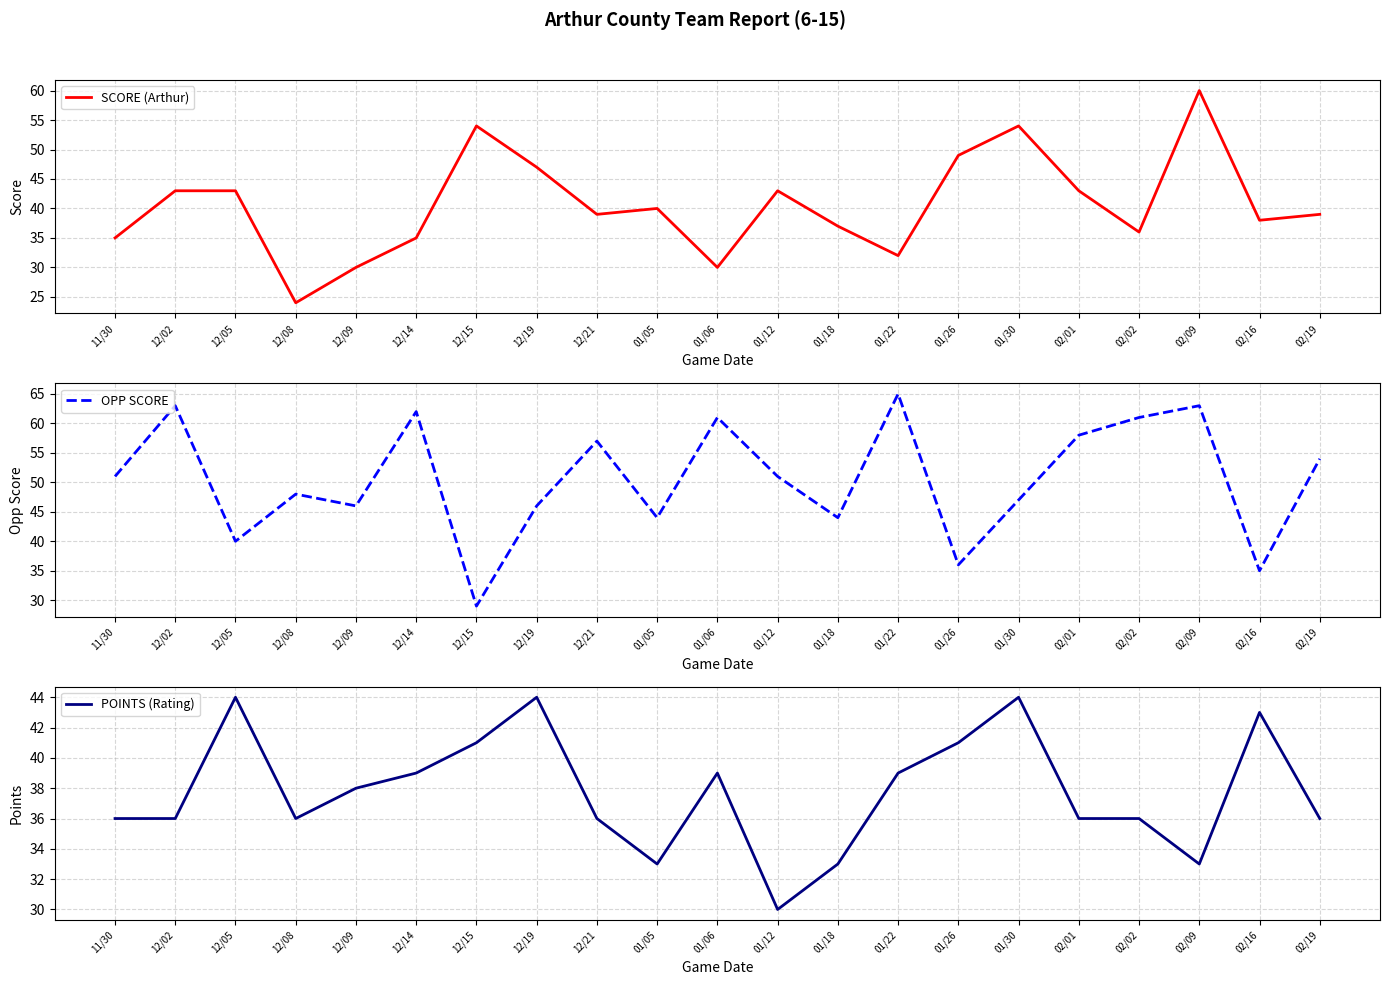

Reading left to right, what are all the values shown in this chart?

SCORE (Arthur): 35	43	43	24	30	35	54	47	39	40	30	43	37	32	49	54	43	36	60	38	39
OPP SCORE: 51	63	40	48	46	62	29	46	57	44	61	51	44	65	36	47	58	61	63	35	54
POINTS (Rating): 36	36	44	36	38	39	41	44	36	33	39	30	33	39	41	44	36	36	33	43	36